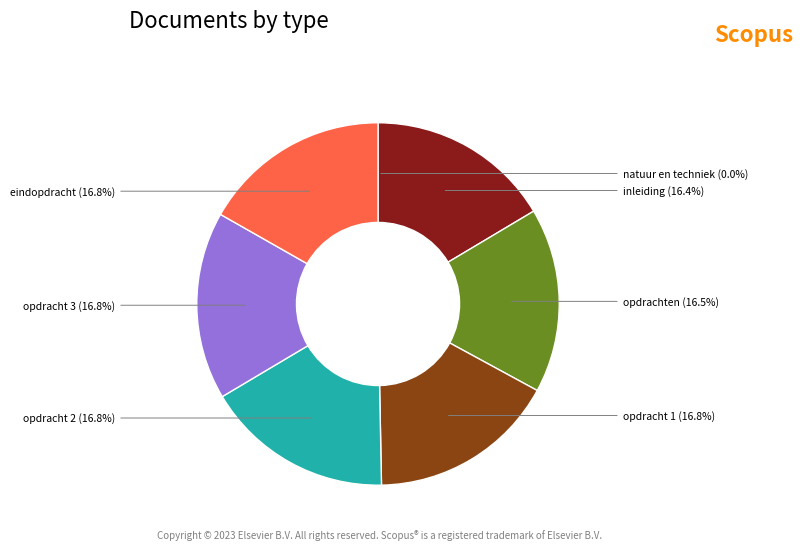

Does any single category account for the majority?

No